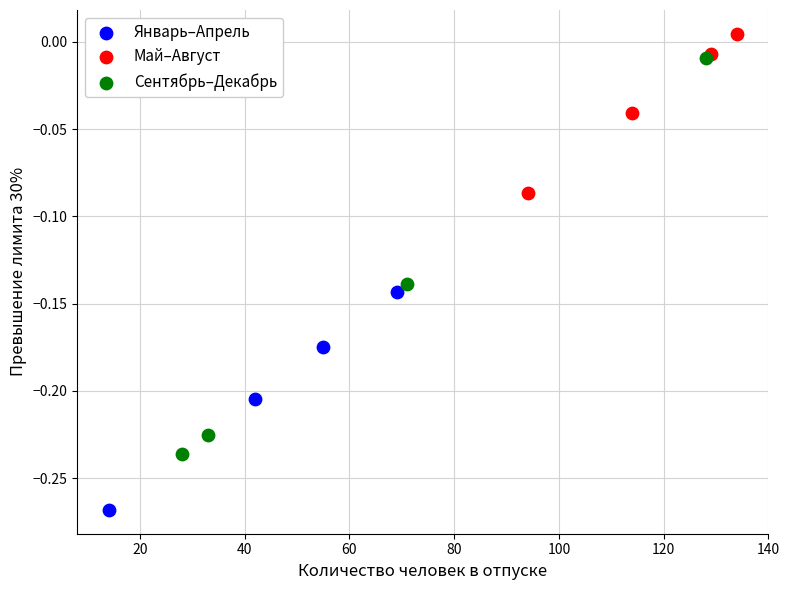

Which series reaches the maximum Y coordinate?

Май–Август